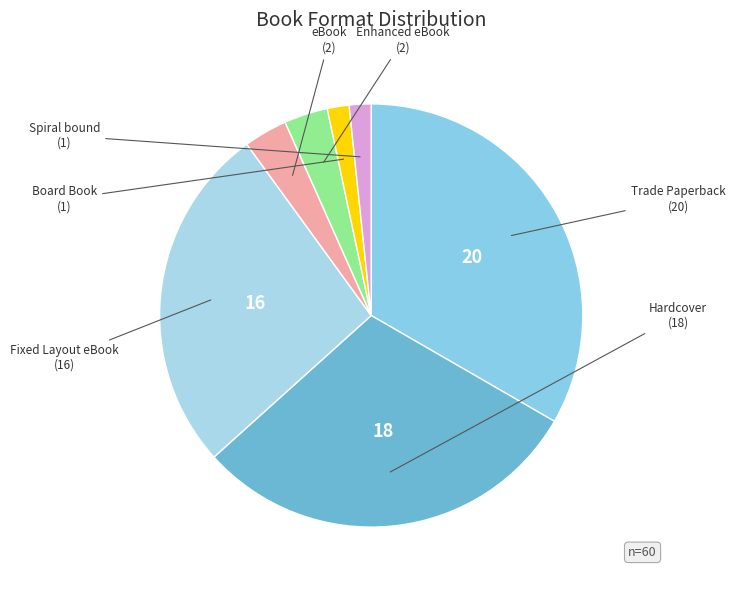

Count the number of slices in the pie.

7